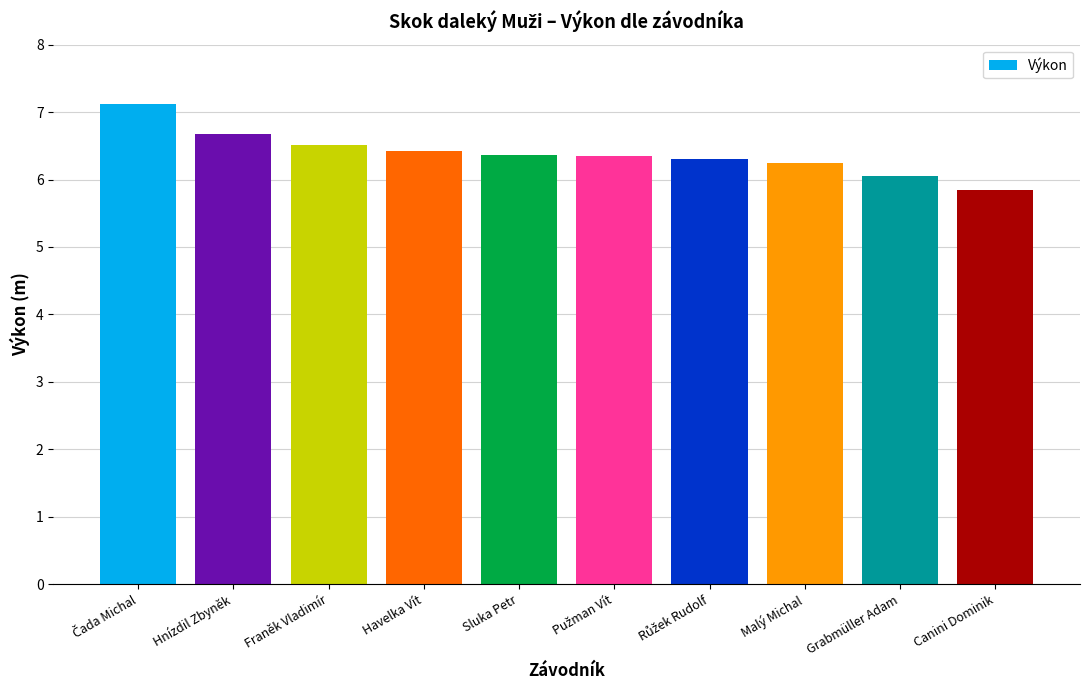

What is the maximum value shown in the chart?

7.1